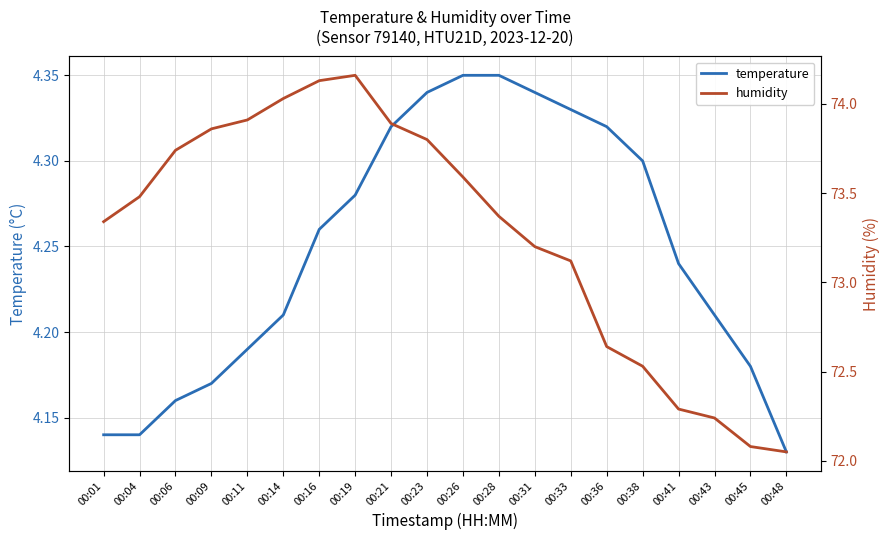

Which category has the lowest value in the temperature series?

00:48